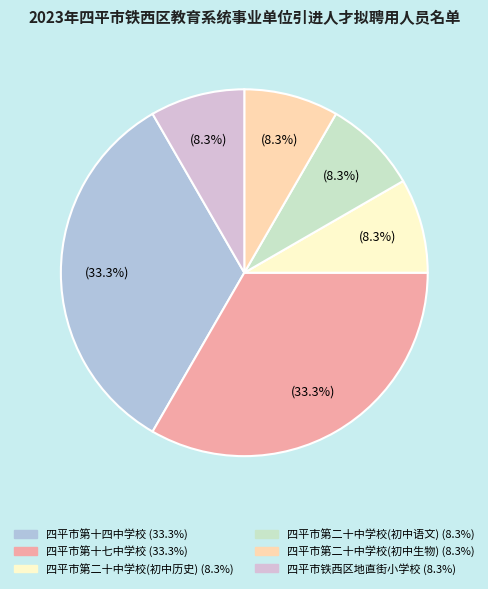

The 四平市第二十中学校(初中生物) slice represents 8% of the pie. True or false?

True